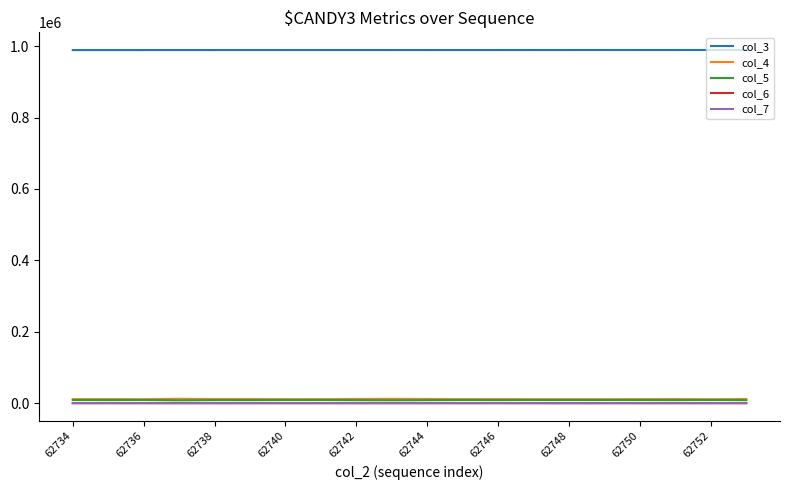

True or false: col_3 and col_6 intersect in this chart.

False